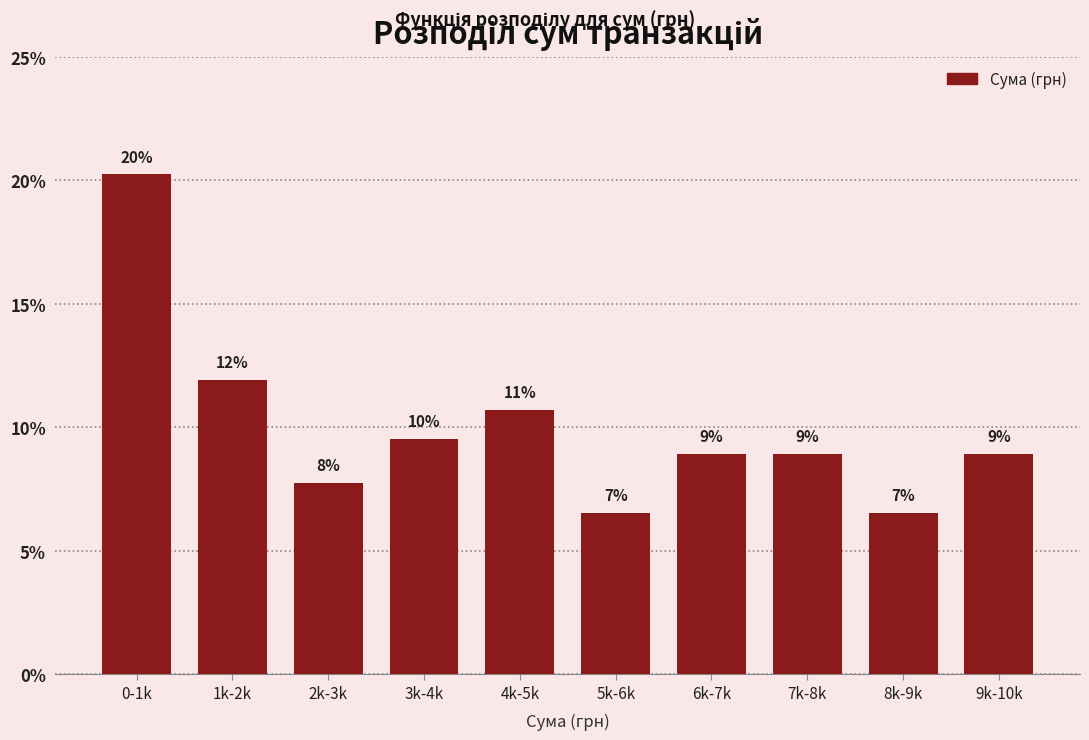

Does the chart contain any negative values?

No